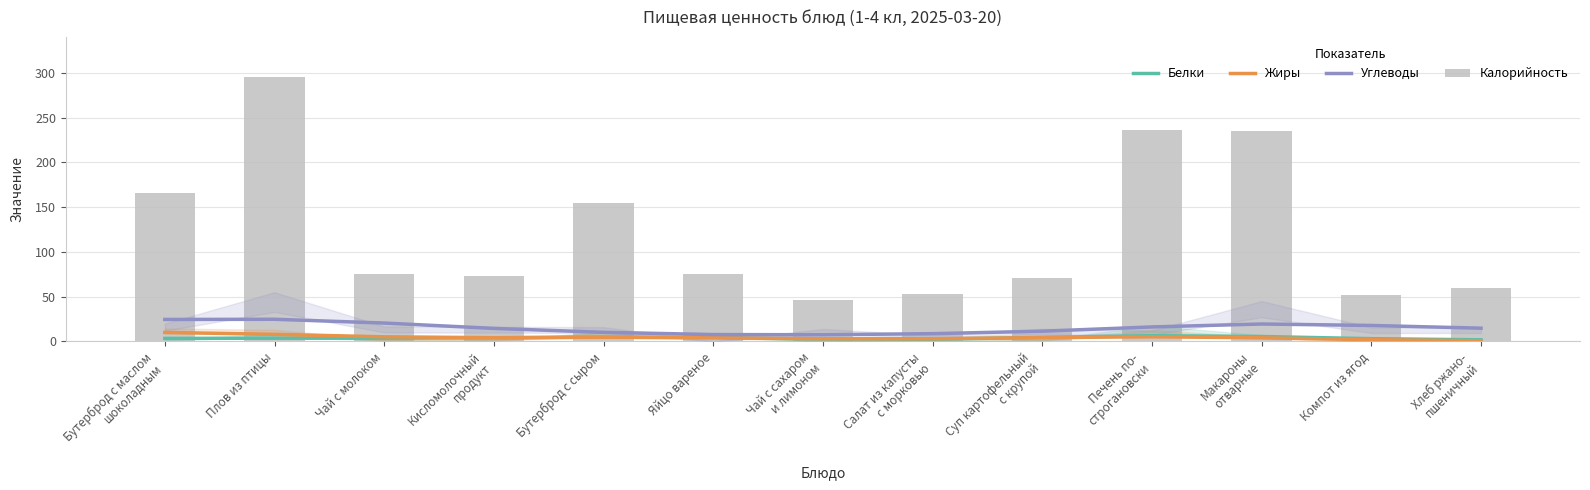

The Калорийность series shows 295.8 at Плов из птицы. True or false?

True